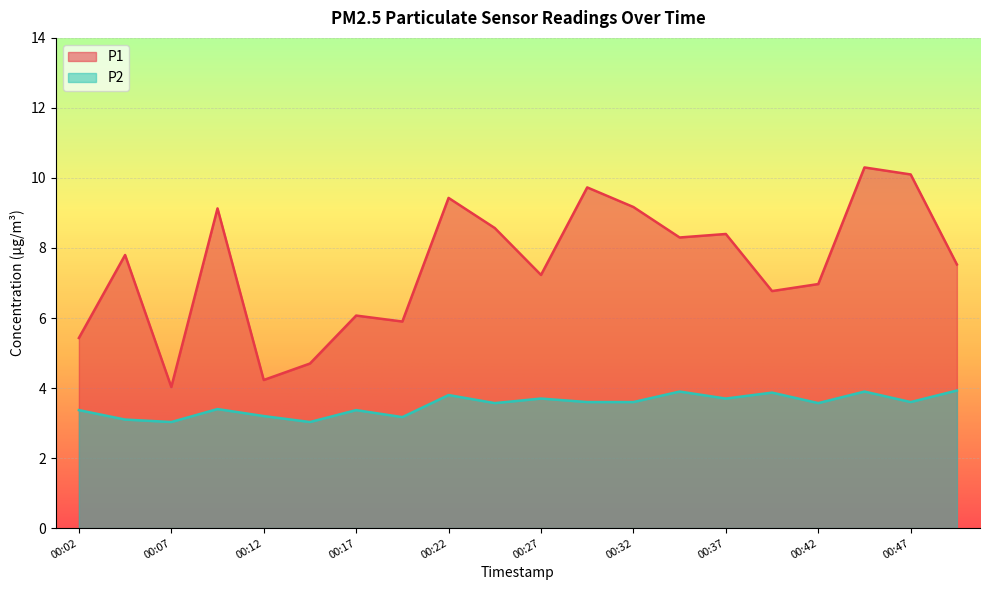

How many distinct data groups are displayed?

2